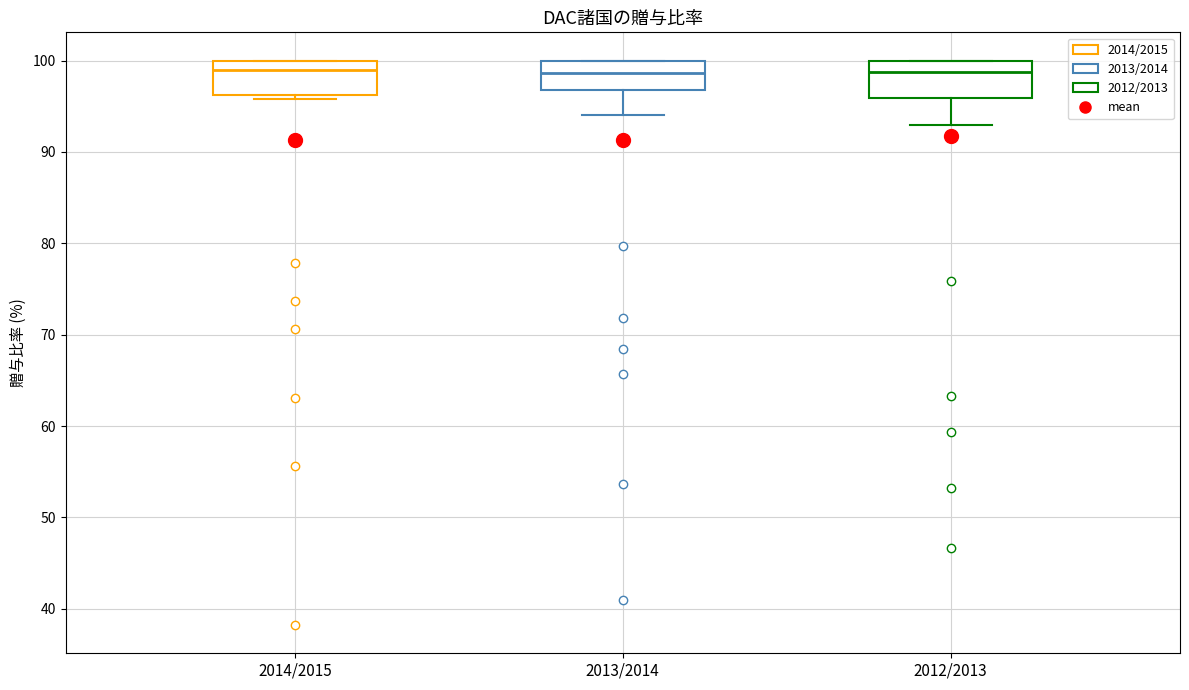

Where is the upper edge of the box for 2013/2014 on the y-axis? The values are not printed on the chart, so give them approximately, as read against the axis.

100